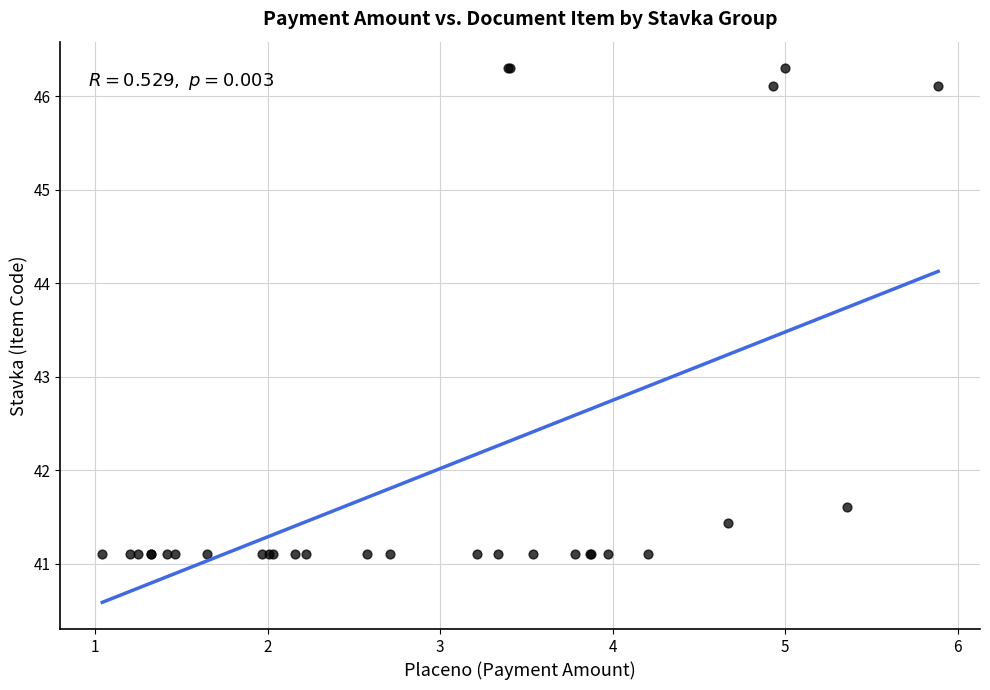

What Y value in the scatter plot is closest to 43?

41.6